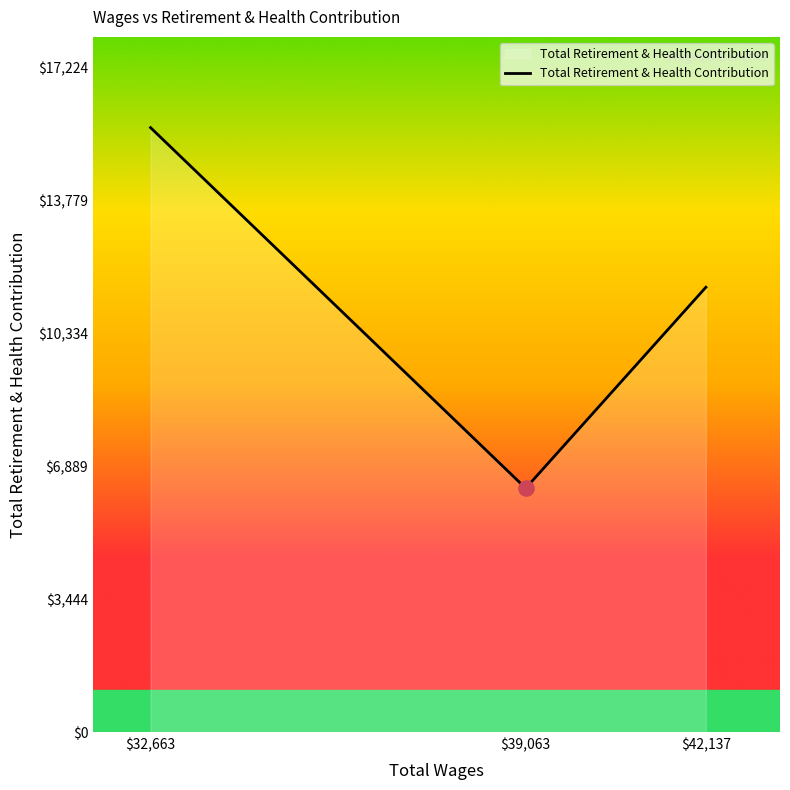

Between $39,063 and $42,137, which is larger?

$42,137